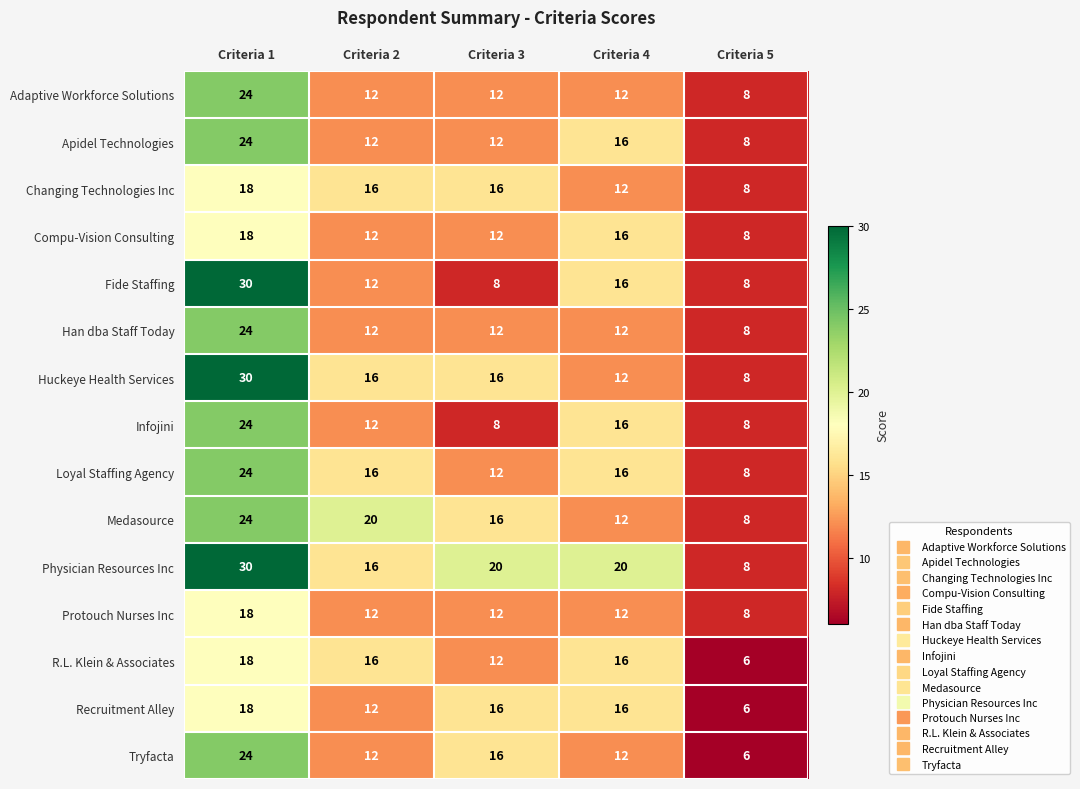

At how many categories does at least one series exceed 21?

1